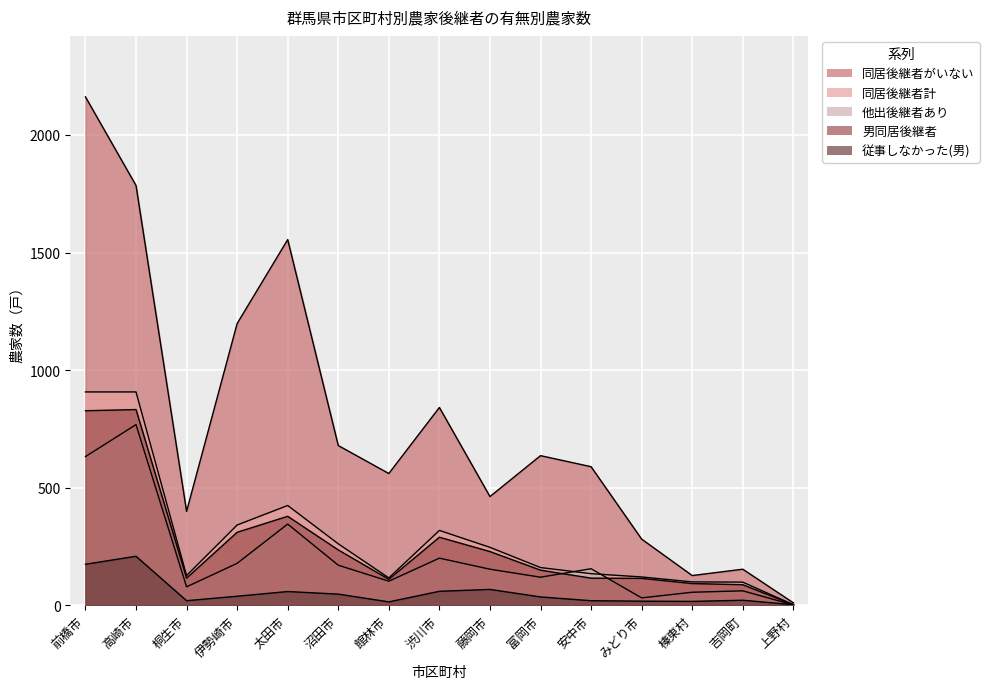

Which series has the largest total across all categories?

同居後継者がいない